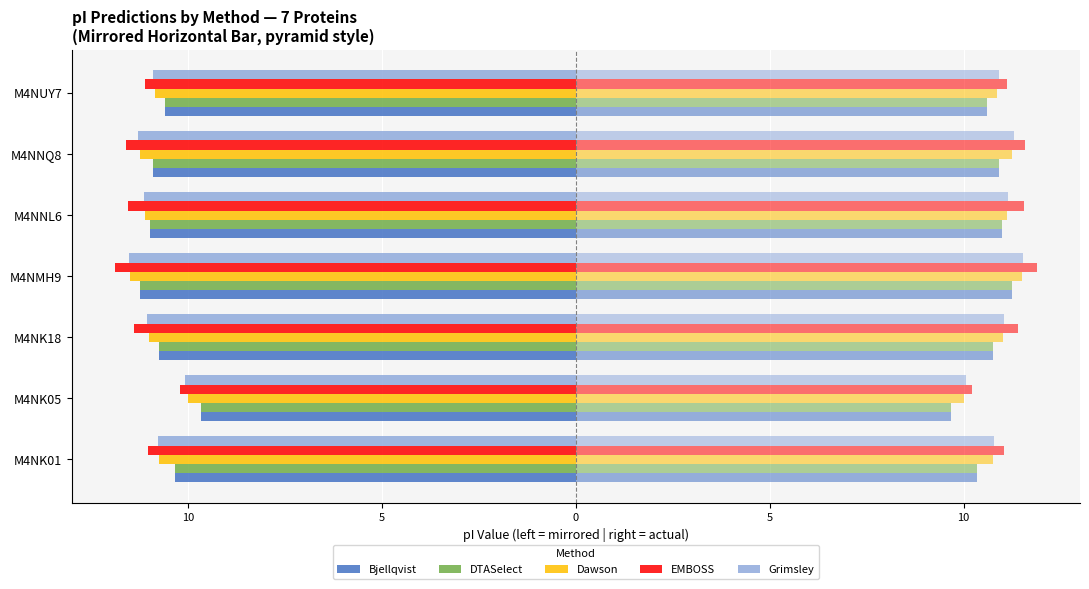

At M4NNQ8, list the series in order from smallest to largest.

EMBOSS, Grimsley, Dawson, Bjellqvist, DTASelect